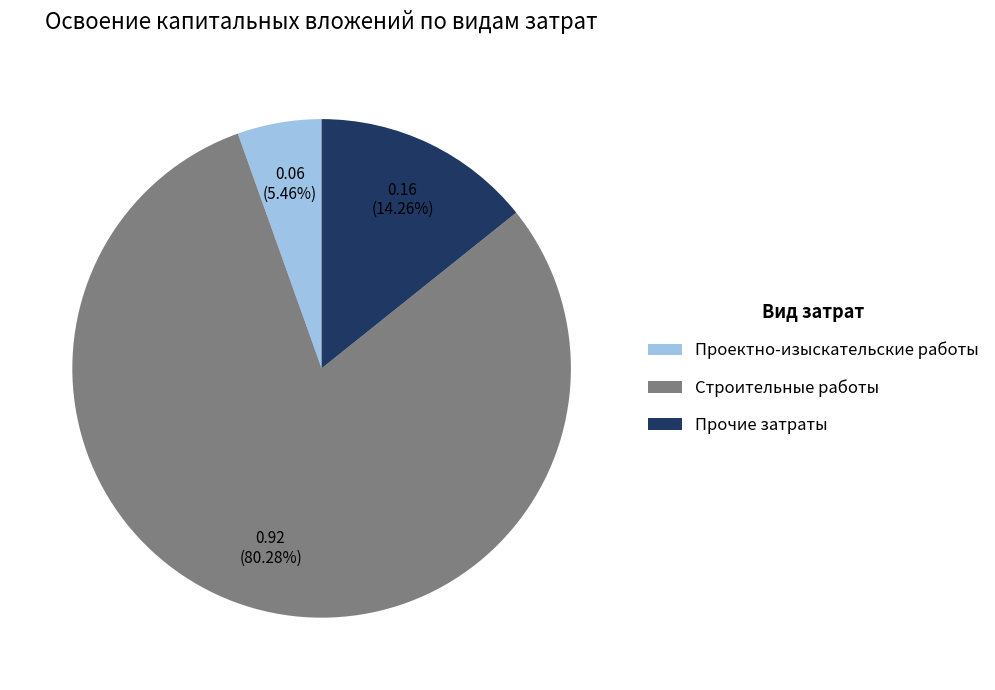

Does any single category account for the majority?

Yes